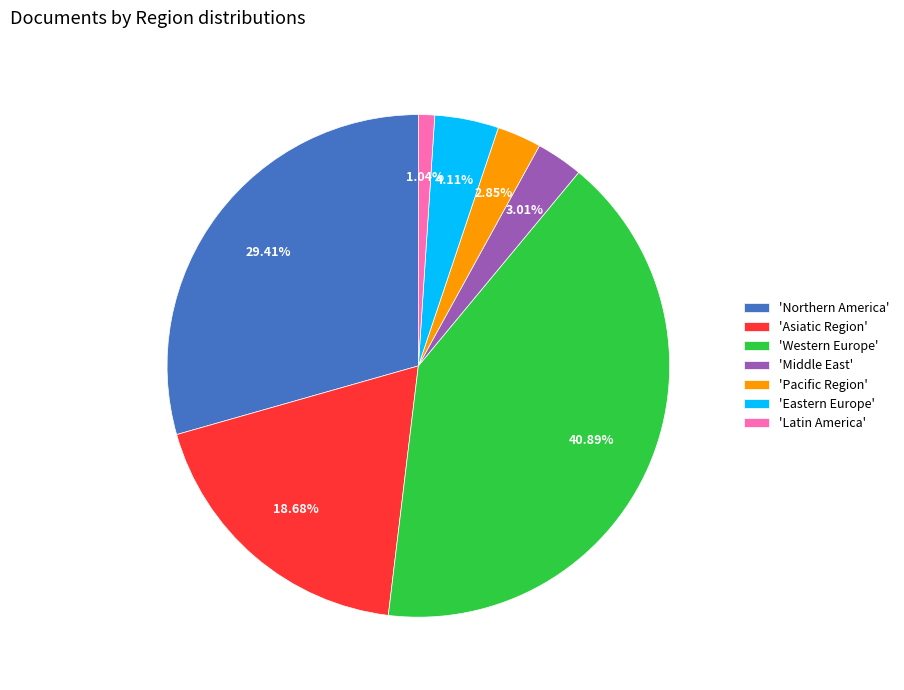

How many segments does this pie chart have?

7